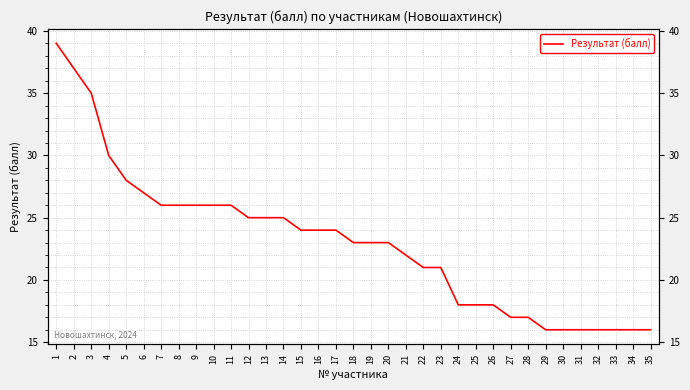

List the labels in order of value, smallest first.

29, 30, 31, 32, 33, 34, 35, 27, 28, 24, 25, 26, 22, 23, 21, 18, 19, 20, 15, 16, 17, 12, 13, 14, 7, 8, 9, 10, 11, 6, 5, 4, 3, 2, 1